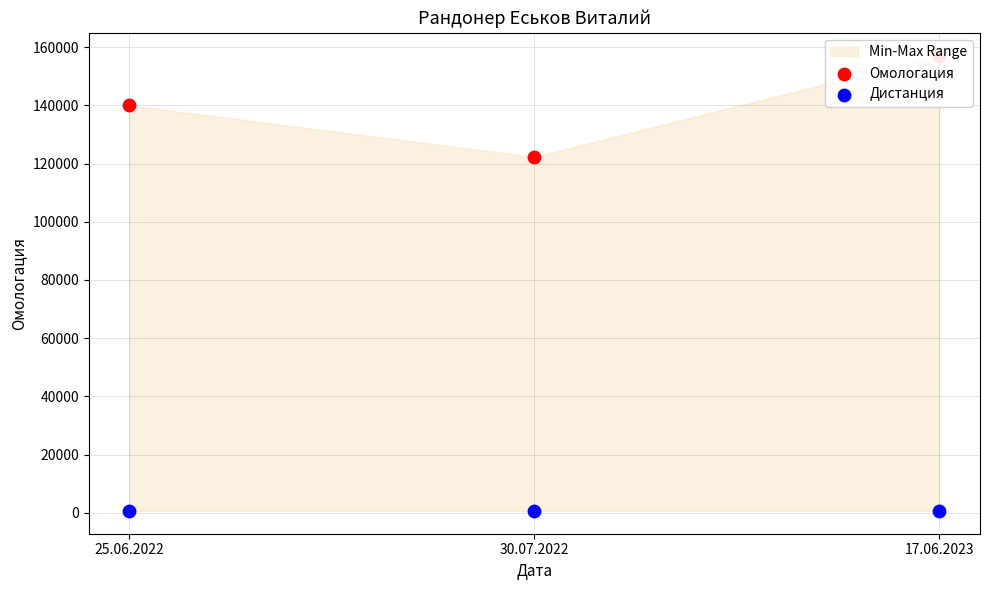

Is the value of Омологация at 25.06.2022 greater than the value of Дистанция at 17.06.2023?

Yes